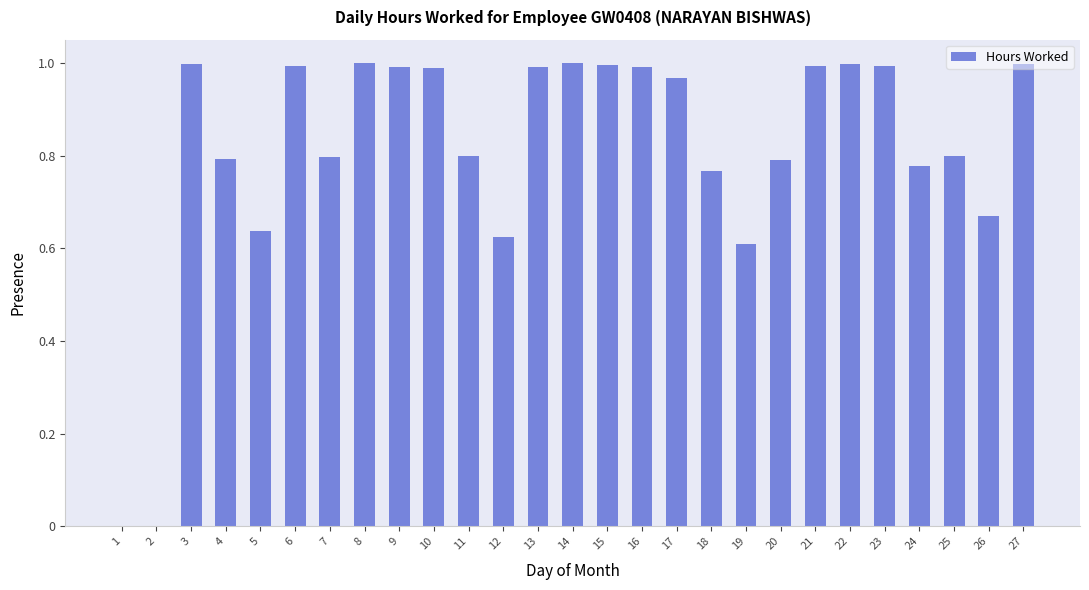

Is it true that the value at 26 is 0.2?

False